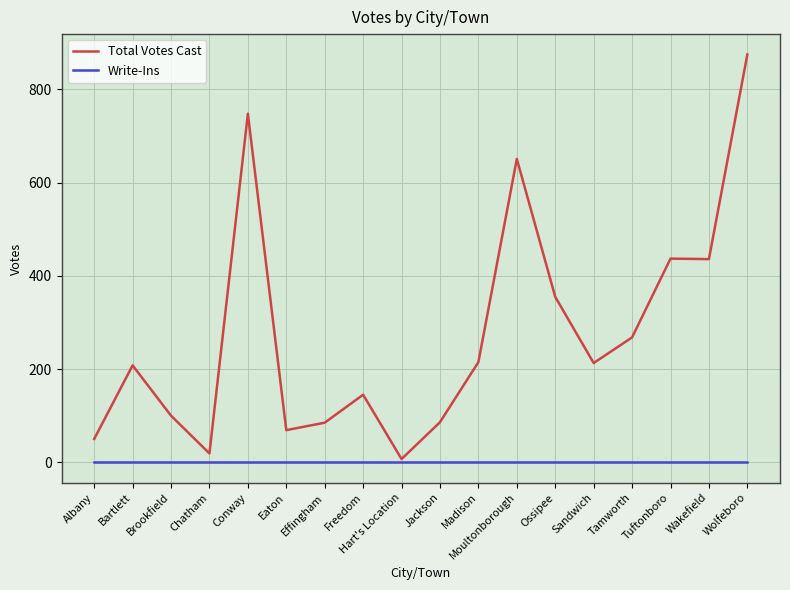

What position from the right is Tamworth?

4